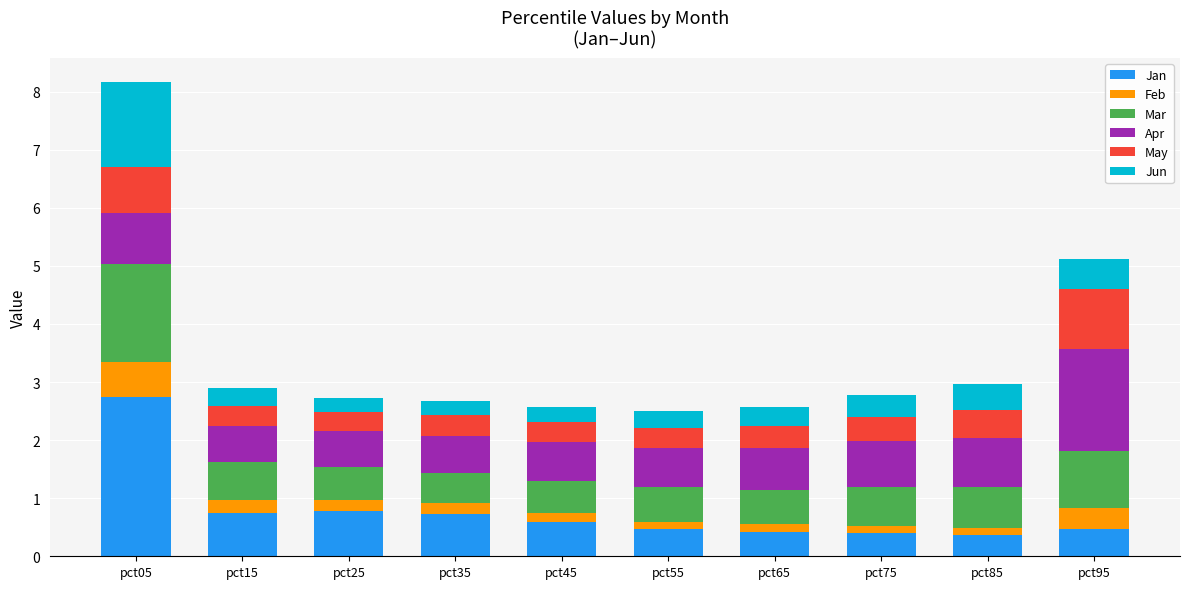

What is the lowest value of the Jan series?

0.4